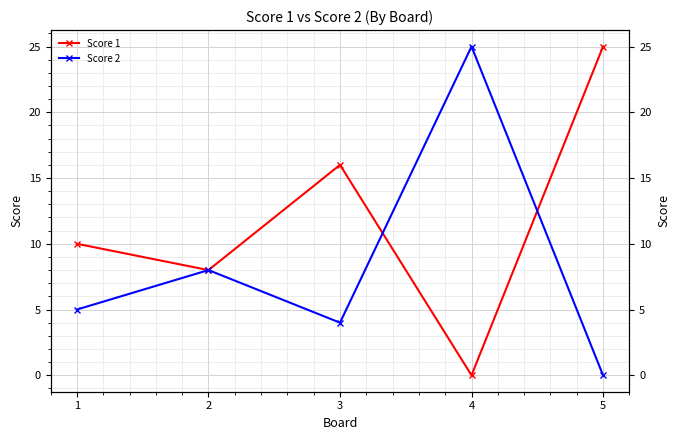

Is this an area chart (filled region under the line)?

No